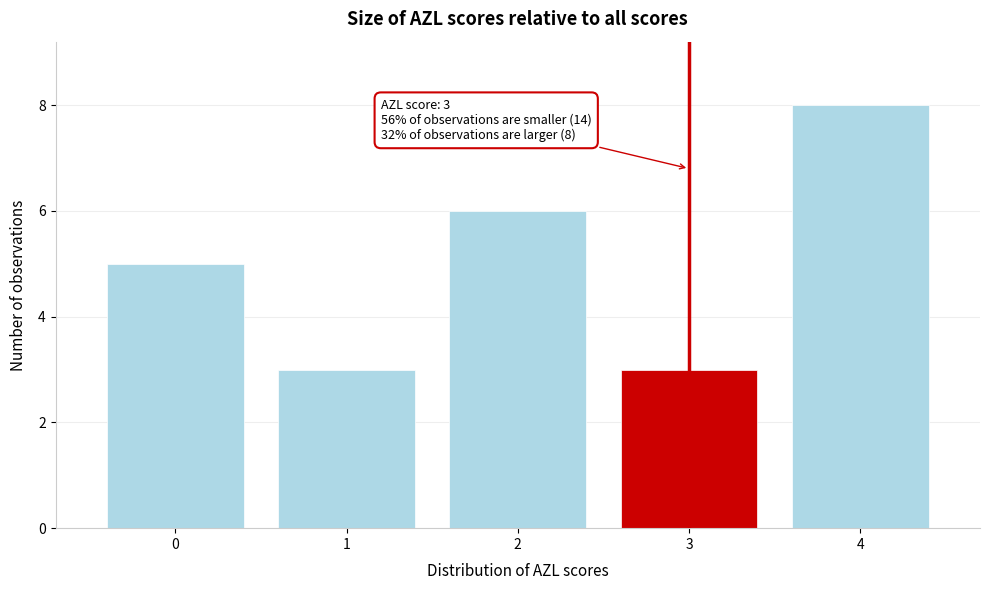

Which range on the x-axis has the tallest bar?

3.5 to 4.5